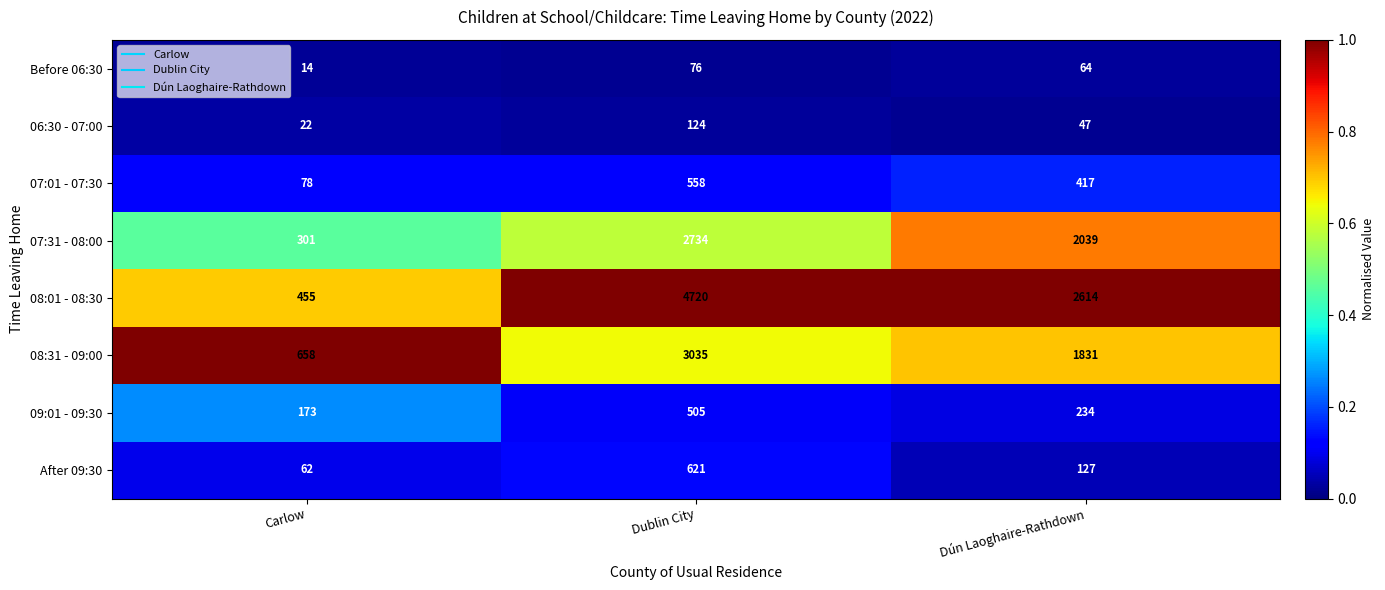

What is the average value of the 08:01 - 08:30 series?

2596